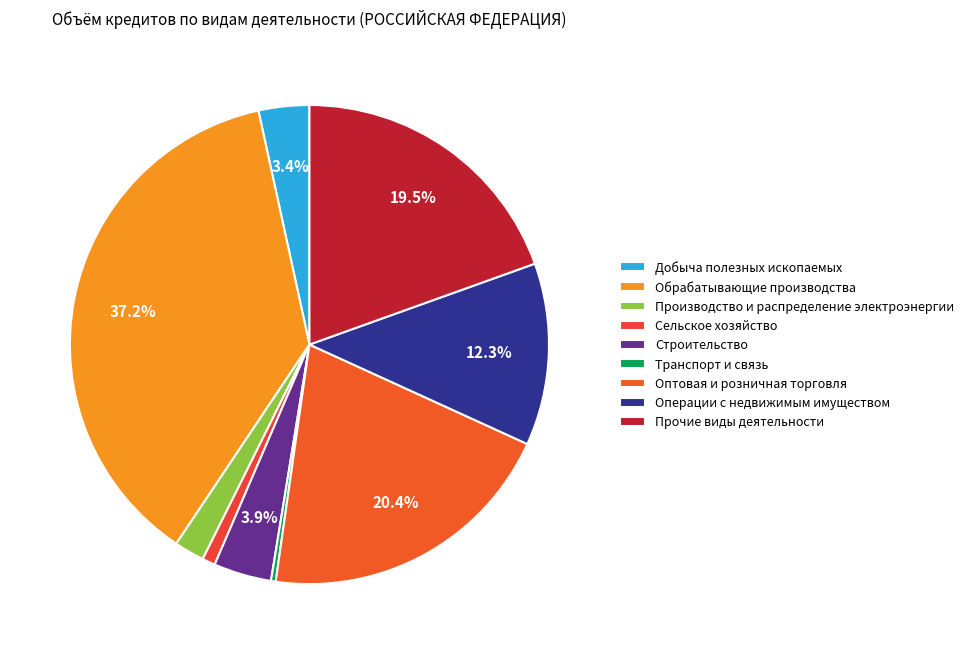

How many segments does this pie chart have?

9